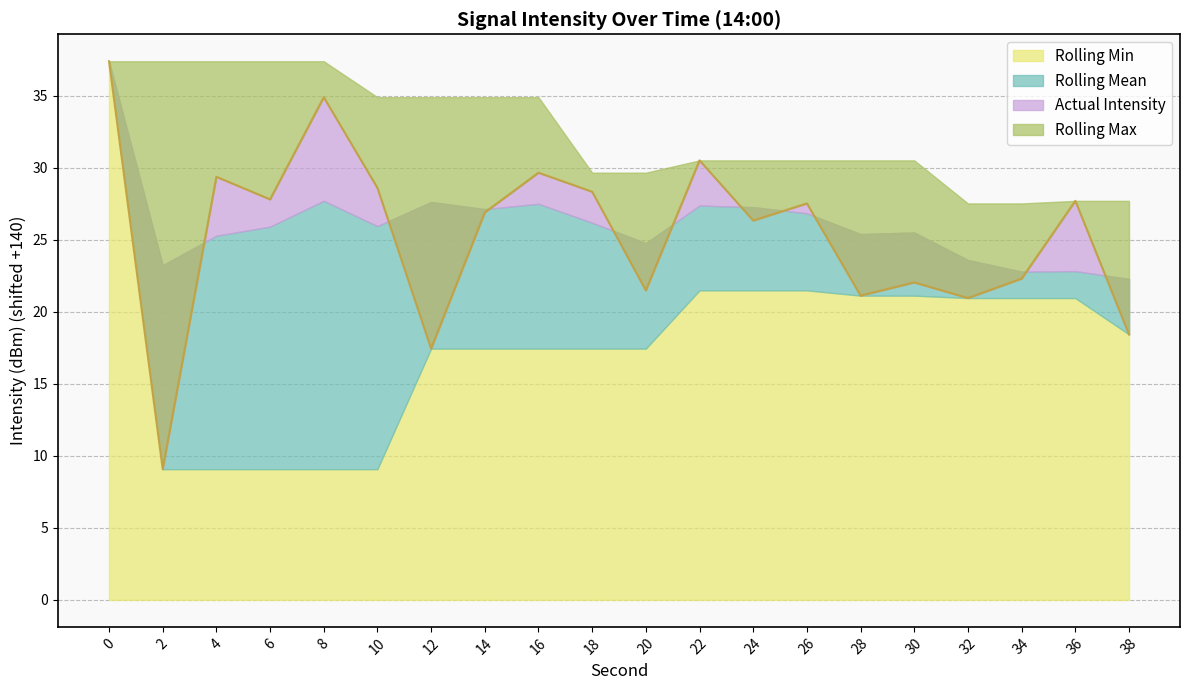

How many interior local peaks (higher than both neighbors) does the data have?

7